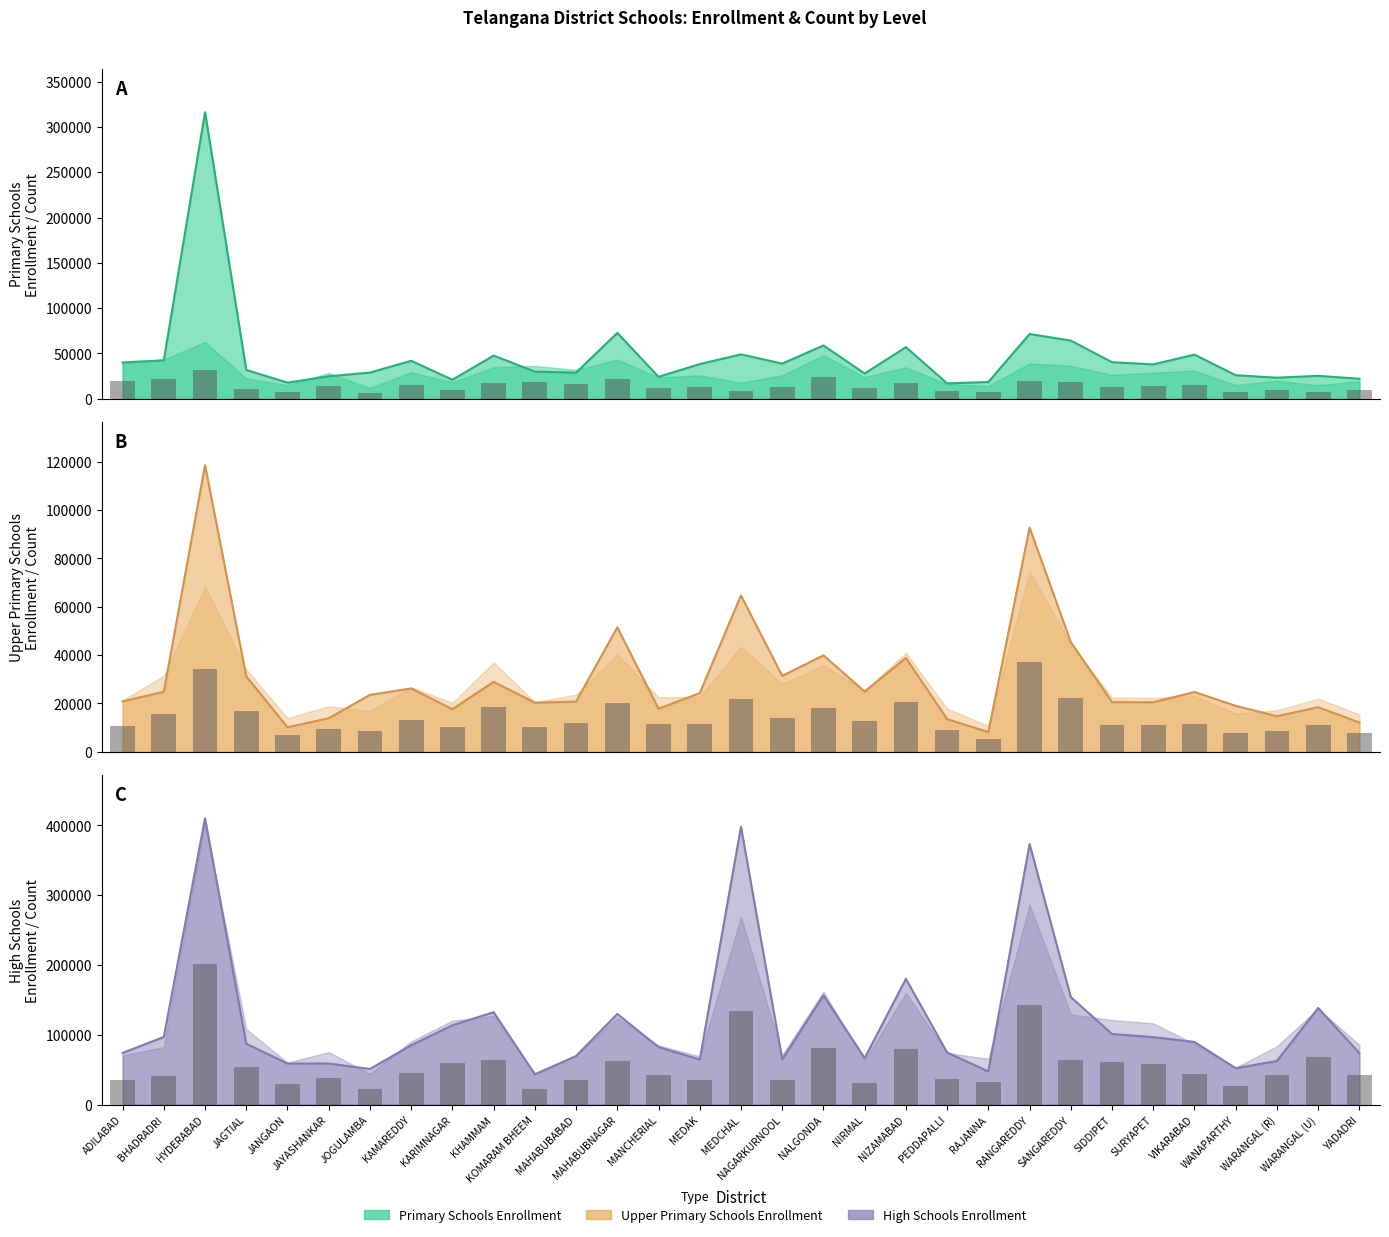

Reading left to right, what are all the values shown in this chart?

Primary Schools: 19760	21700	31300	11260	7500	14160	5940	14640	9100	17380	18100	15920	21640	11780	12900	8880	12920	24020	11980	17340	8080	7060	19480	18220	13200	14400	15560	7540	9960	7480	9740
Primary Schools Enrollment: 40021	42388	316183	31780	17729	24762	28867	41841	20964	47624	29916	28802	72643	24172	38236	48968	38739	58767	27832	56929	16941	18455	71417	64175	40304	37908	48636	25933	23218	25266	22022
Upper Primary Schools: 10620	15720	34080	17040	6960	9420	8400	13320	10140	18480	10260	11820	20100	11280	11340	21720	14040	17880	12660	20460	8940	5340	37200	22320	11220	11160	11520	7920	8580	10980	7740
Upper Primary Schools Enrollment: 20808	24816	118543	31175	10133	13846	23513	26187	17595	28928	20276	20748	51470	17764	24258	64648	31371	39880	24890	38777	13477	8129	92716	45345	20520	20455	24693	18973	14682	18418	12075
High Schools: 35250	41250	201600	54150	30150	37650	22050	45300	60150	63600	22500	35400	61950	42450	34650	134400	35550	81000	31650	79950	37050	32850	143100	64650	60600	58200	43500	26550	41850	68700	42750
High Schools Enrollment: 74146	96971	410232	87353	58787	58948	51126	85104	113743	132465	43416	69656	129929	82421	64717	397963	64774	156501	66724	180119	74711	47576	373209	154099	101192	96722	89853	52143	62577	138430	73854